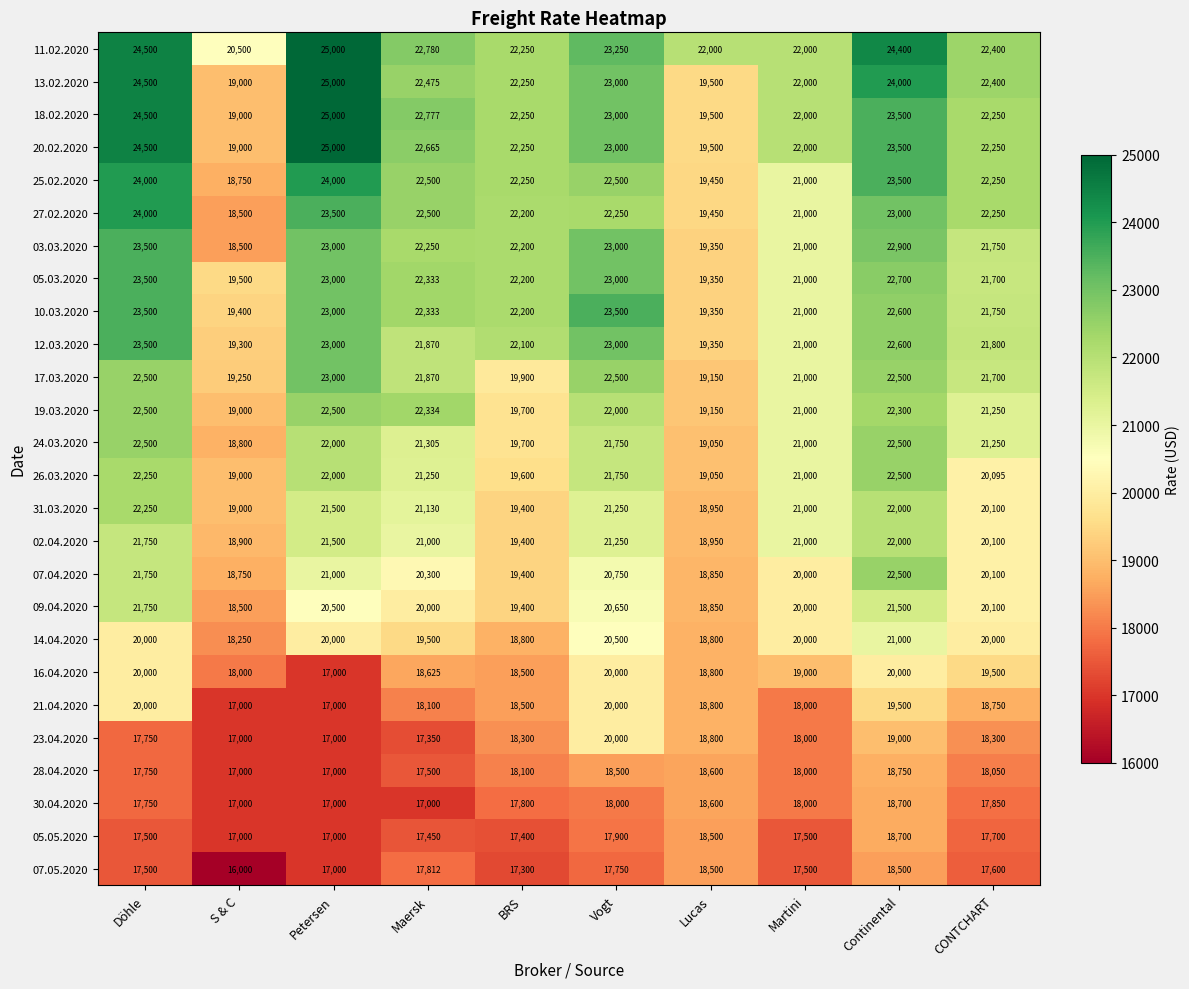

The 02.04.2020 series shows 33337 at Vogt. True or false?

False